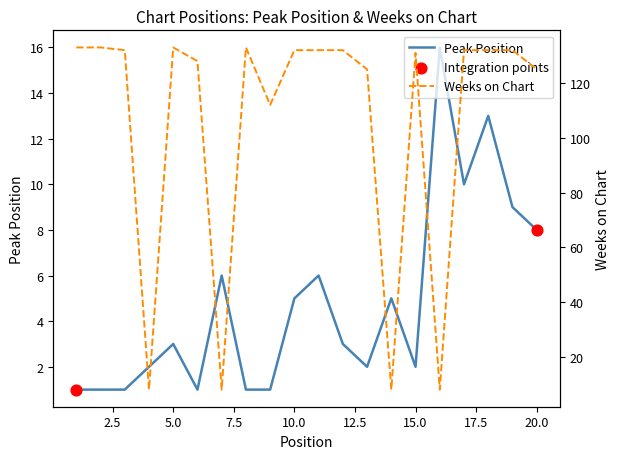

What is the total value across all series at 12?

135